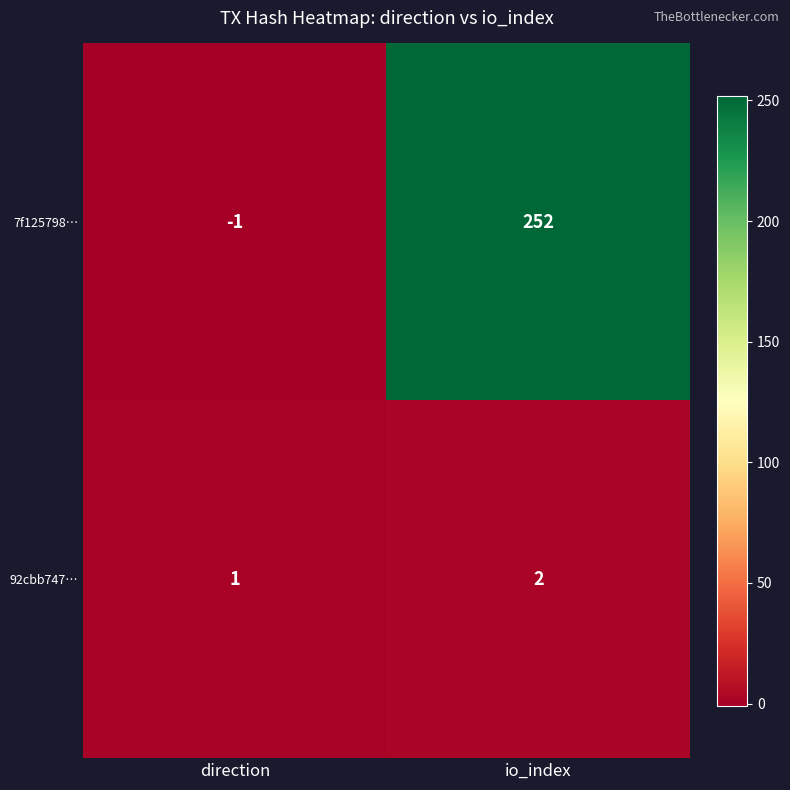

Reading left to right, extract all data points from this chart.

7f125798…: direction=-1	io_index=252
92cbb747…: direction=1	io_index=2